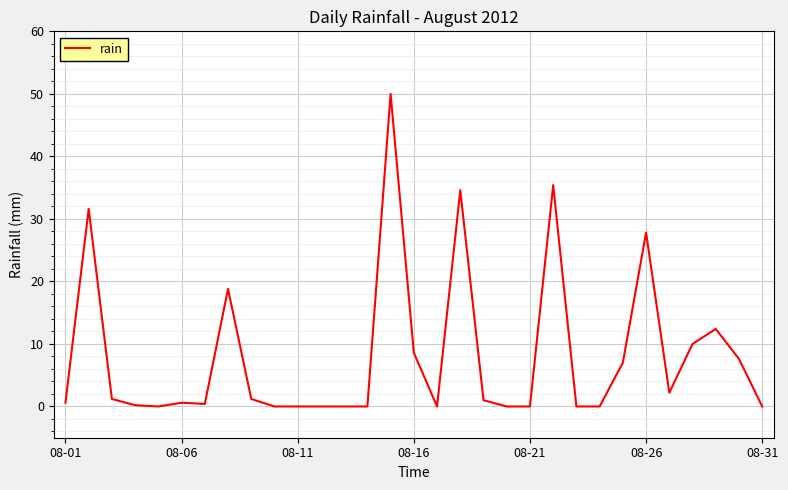

What is the greatest value displayed?

50.0